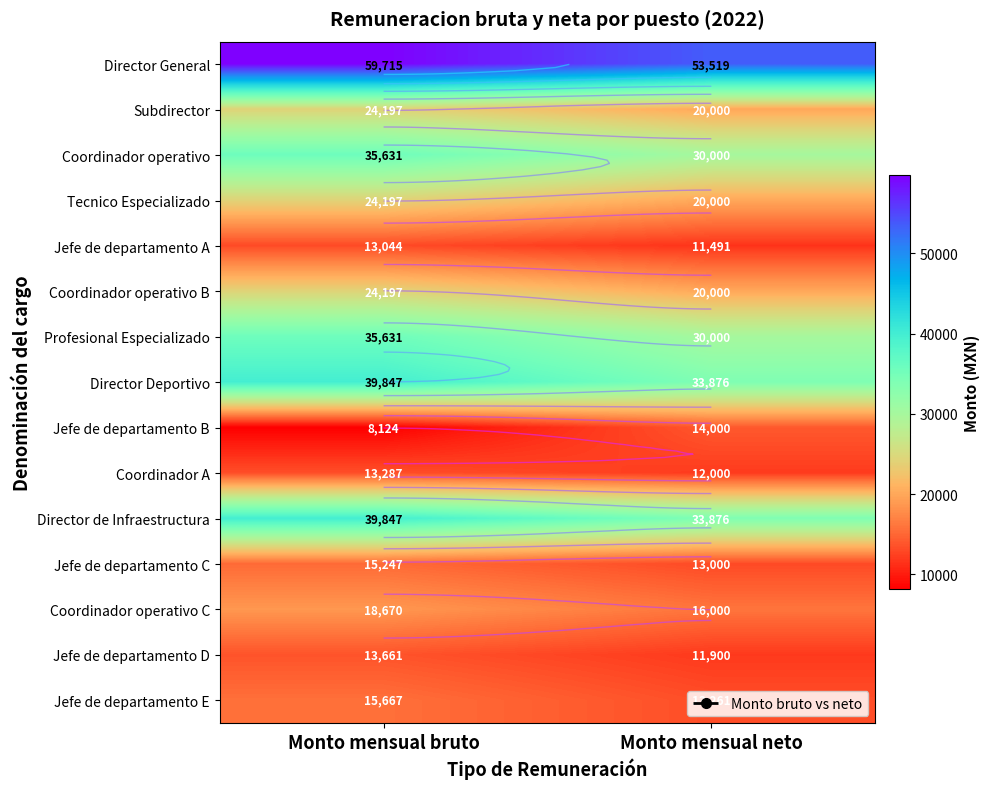

The value of Jefe de departamento A at Monto mensual neto is 11490.7. True or false?

True